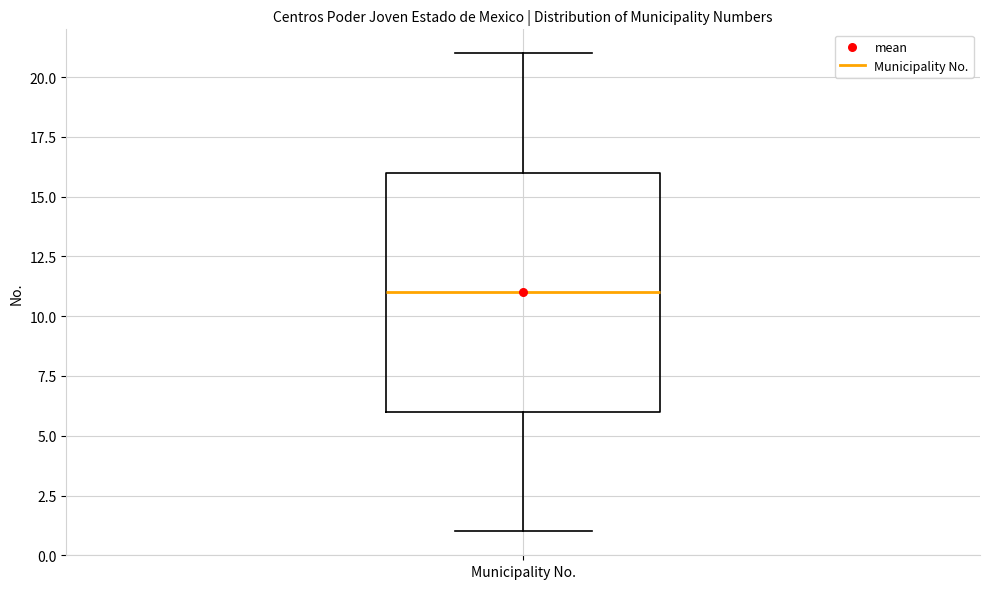

Where does the upper whisker of the box for Municipality No. end on the y-axis? The values are not printed on the chart, so give them approximately, as read against the axis.

21